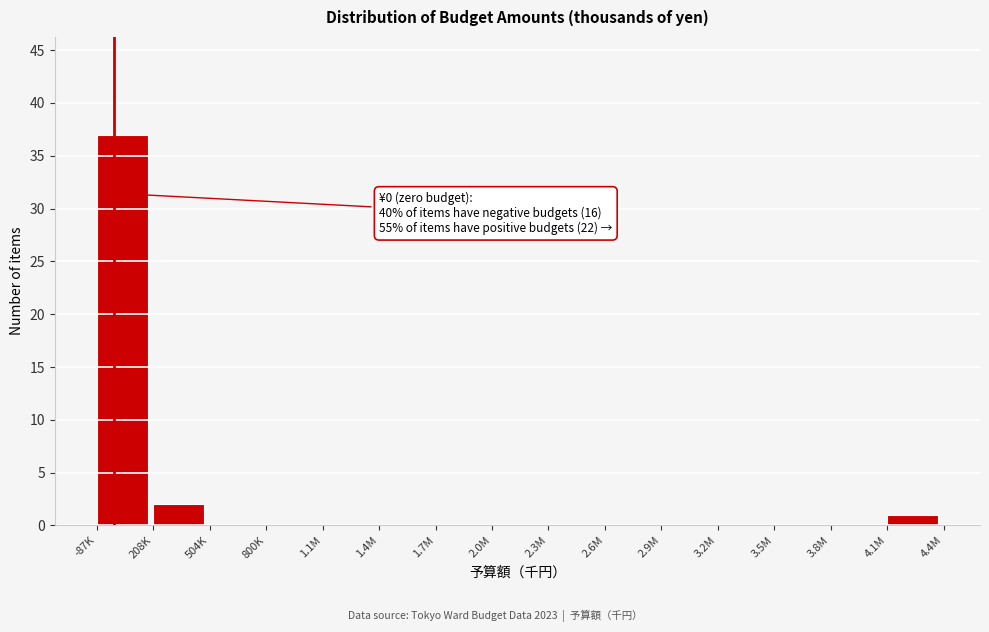

Reading left to right, extract all data points from this chart.

-87K=37	208K=2	504K=0	800K=0	1.1M=0	1.4M=0	1.7M=0	2.0M=0	2.3M=0	2.6M=0	2.9M=0	3.2M=0	3.5M=0	3.8M=0	4.1M=1